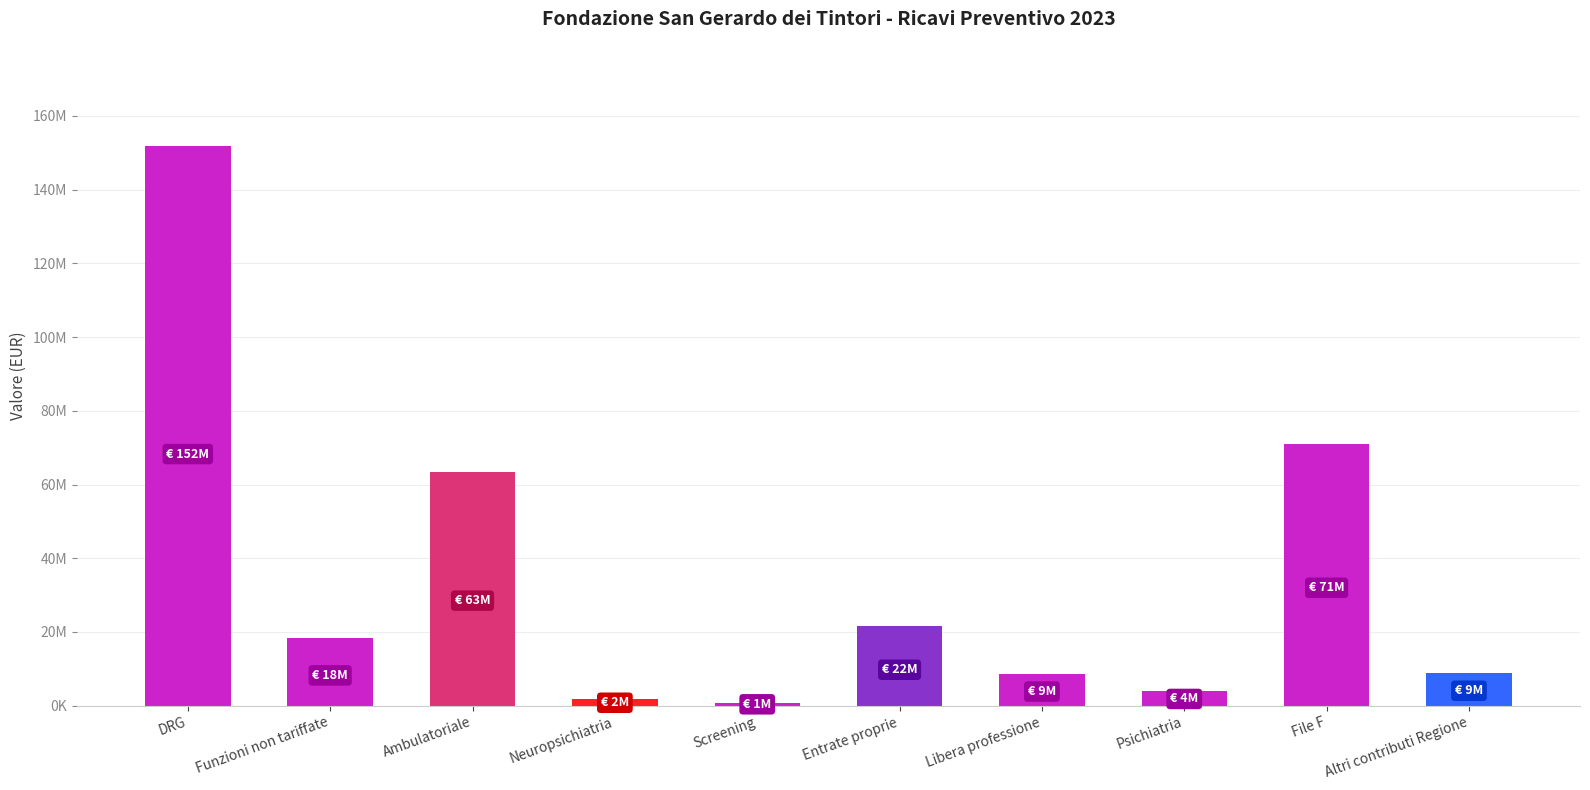

Which category has the highest value across all series?

DRG